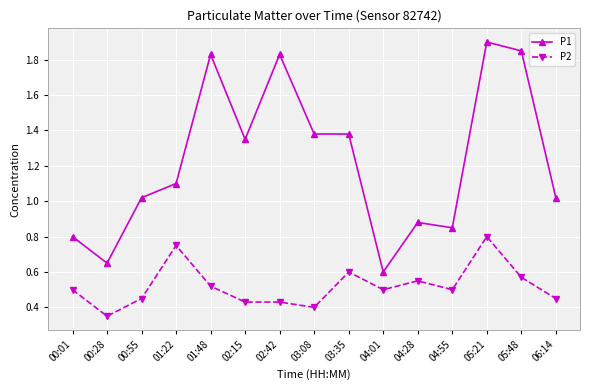

The value of P1 at 04:01 is 0.8. True or false?

False